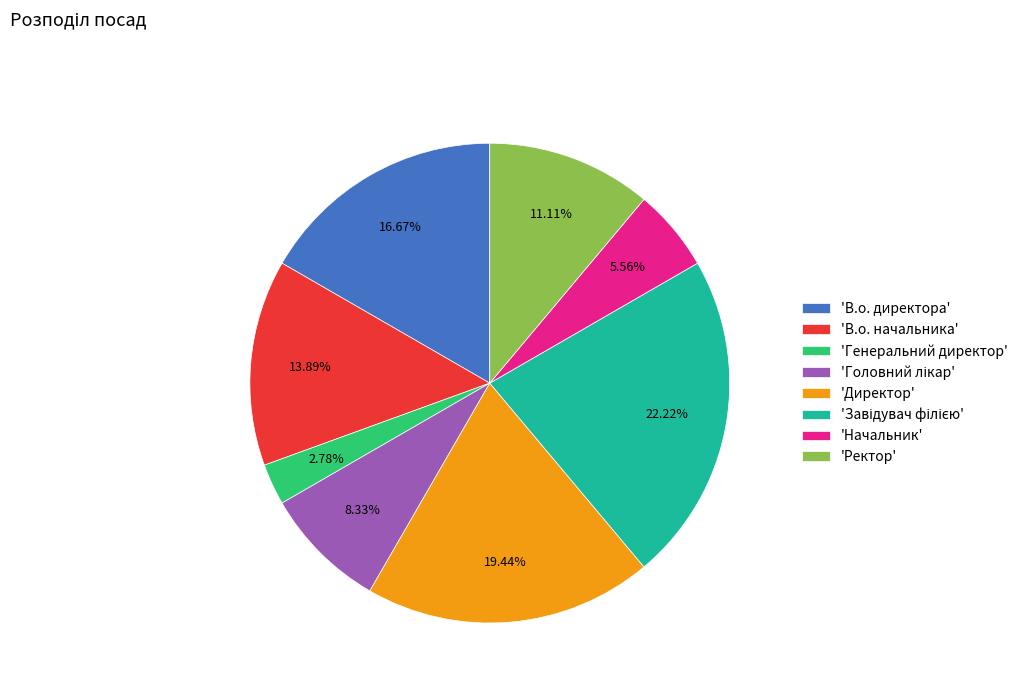

Does 'В.о. директора' account for over 50% of the chart?

No